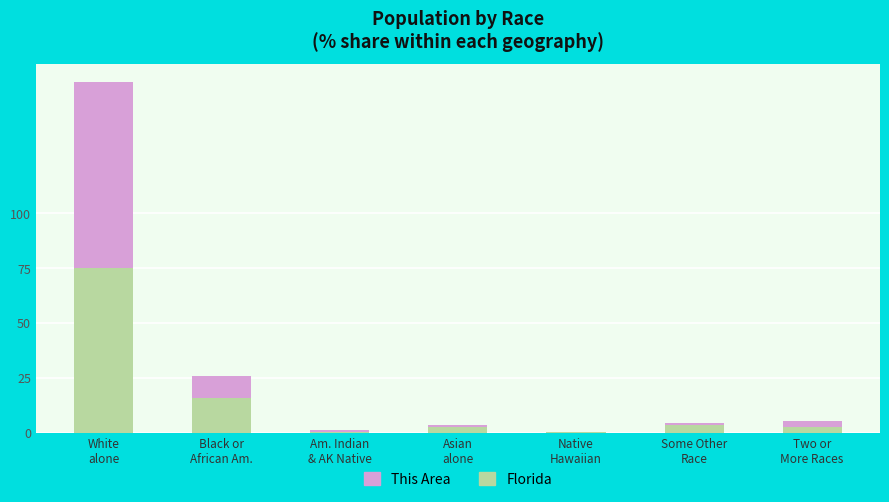

What is the sum of all Florida values?

100.0